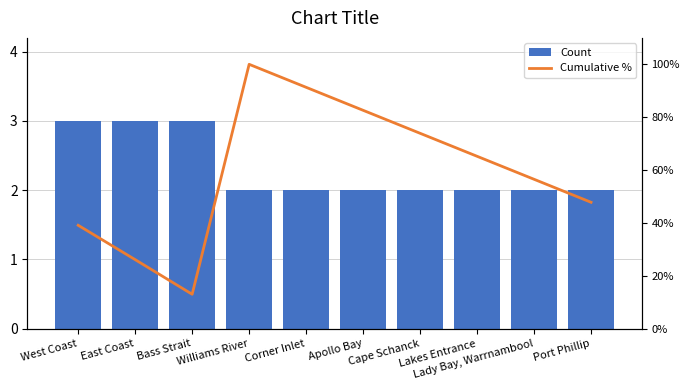

Rank the categories by Cumulative % value from highest to lowest.

Williams River, Corner Inlet, Apollo Bay, Cape Schanck, Lakes Entrance, Lady Bay, Warrnambool, Port Phillip, West Coast, East Coast, Bass Strait